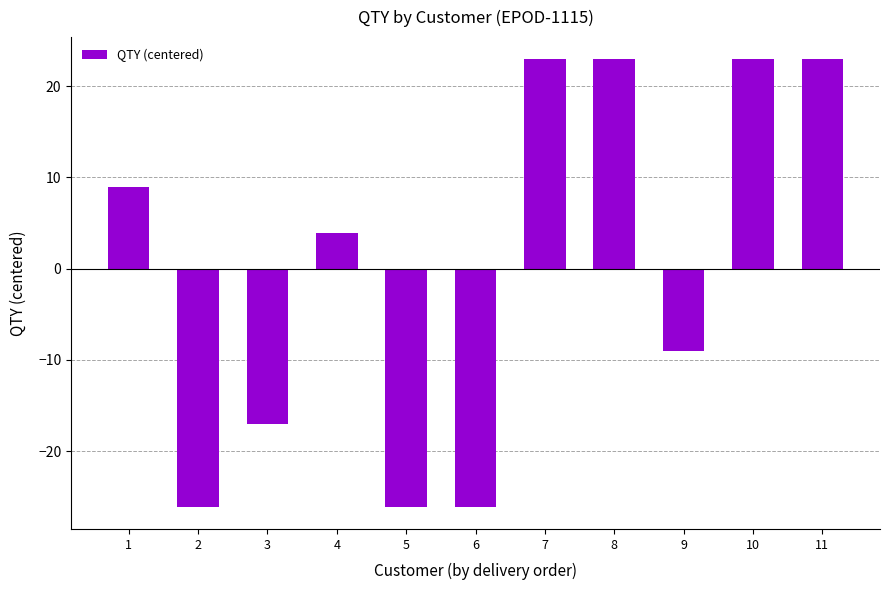

Where does the data first go above 3?

1